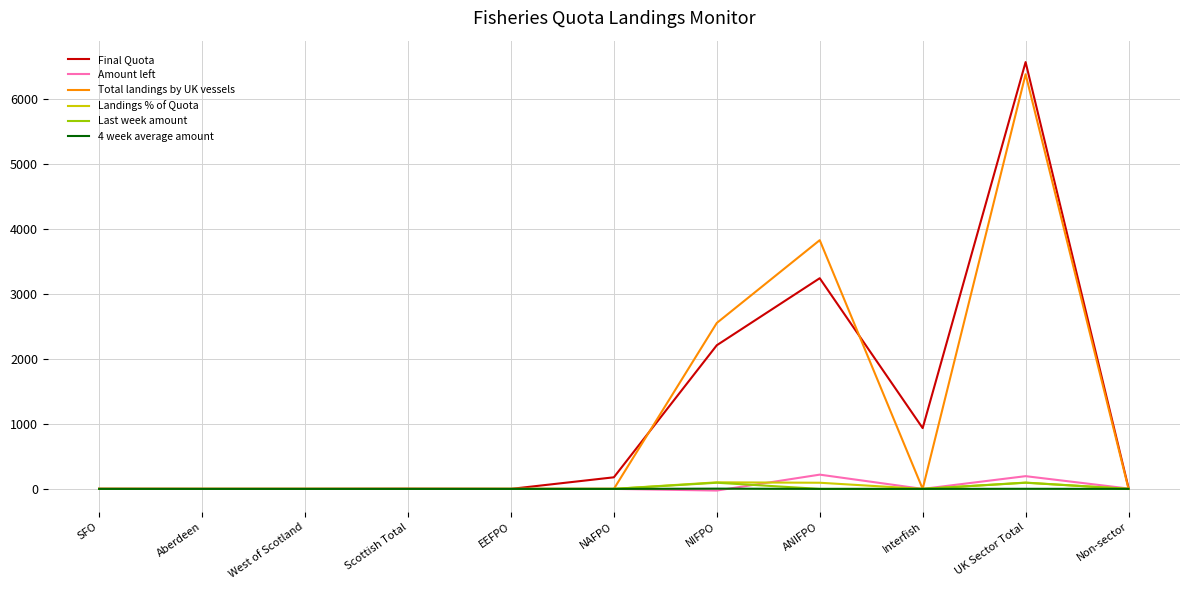

What is the average value of the Landings % of Quota series?

26.6